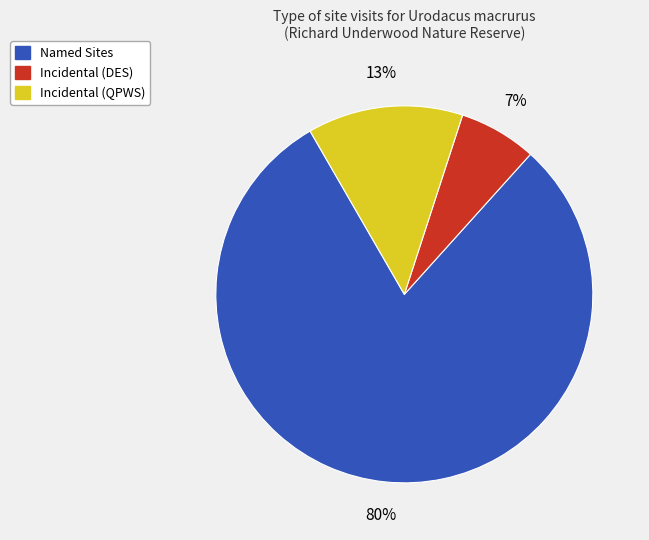

What percentage is the Named Sites slice, to the nearest percent?

80%